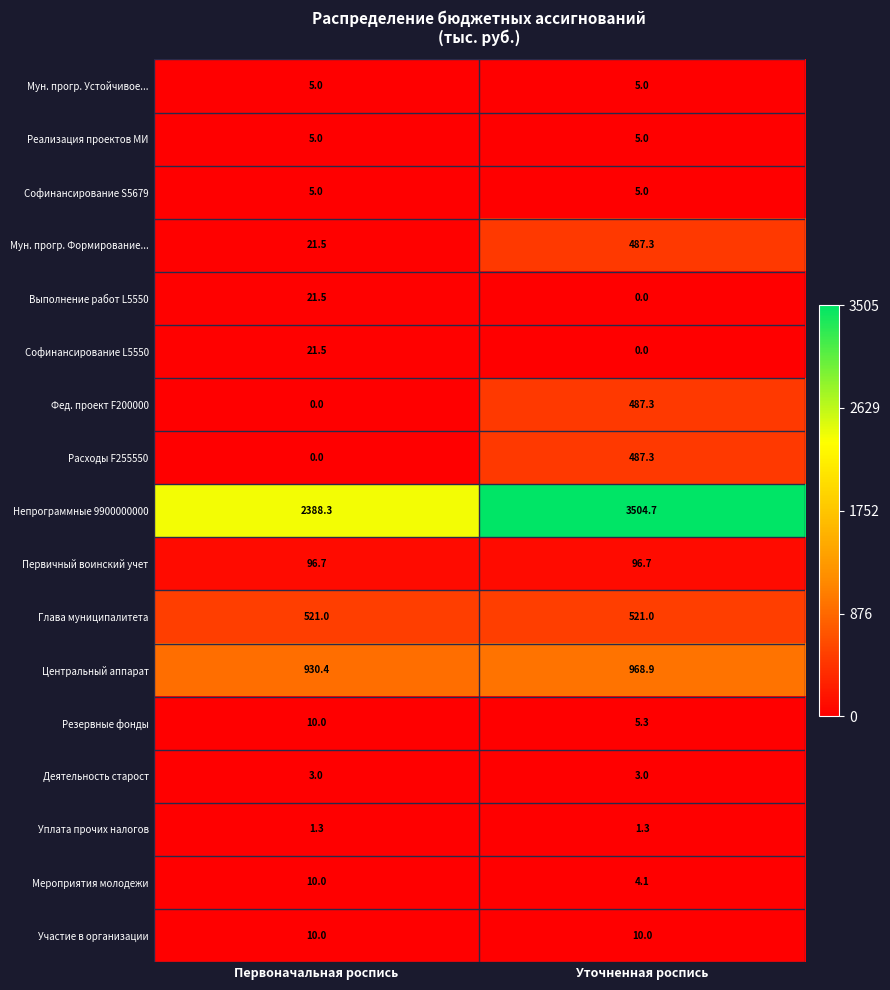

Which category has the highest value across all series?

Уточненная роспись